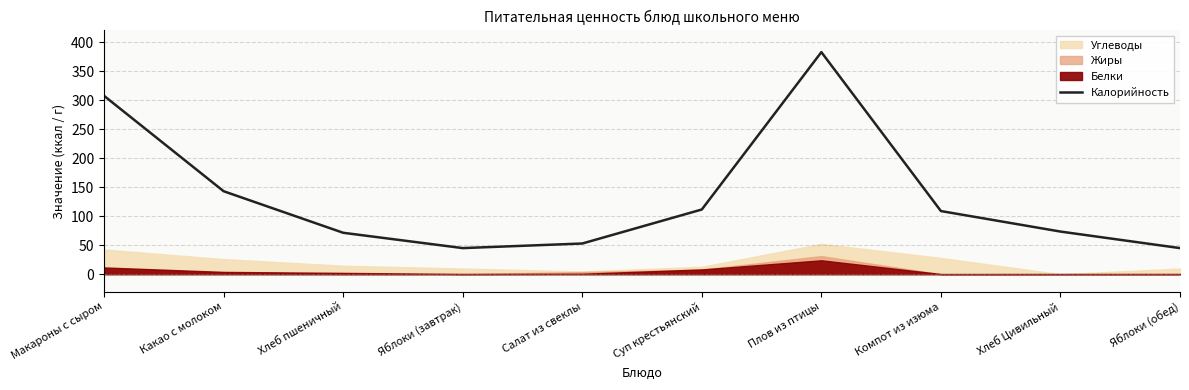

How many lines are shown in the chart?

1